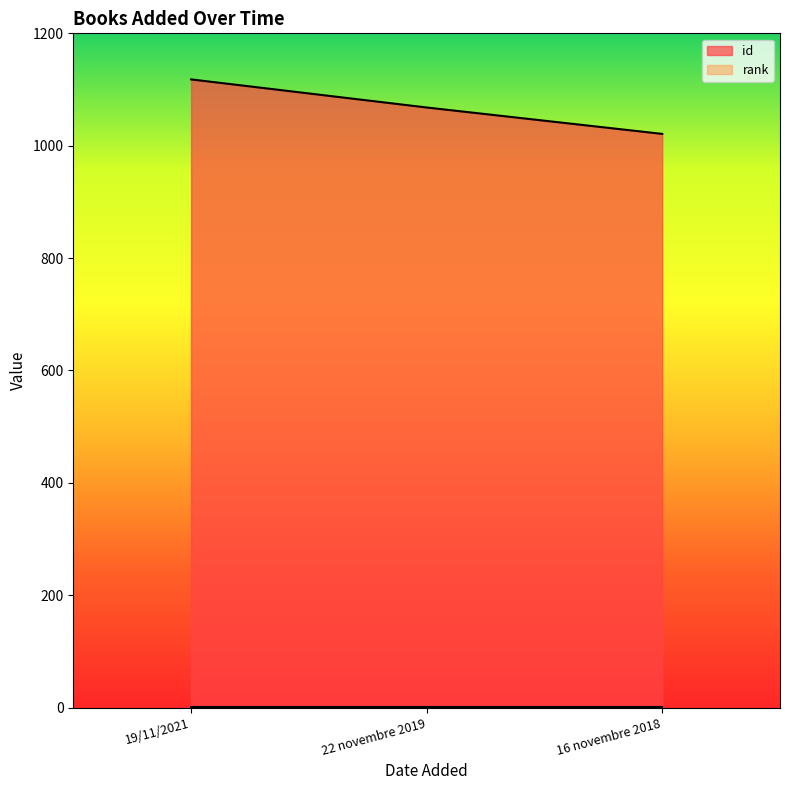

Which category has the highest value across all series?

19/11/2021